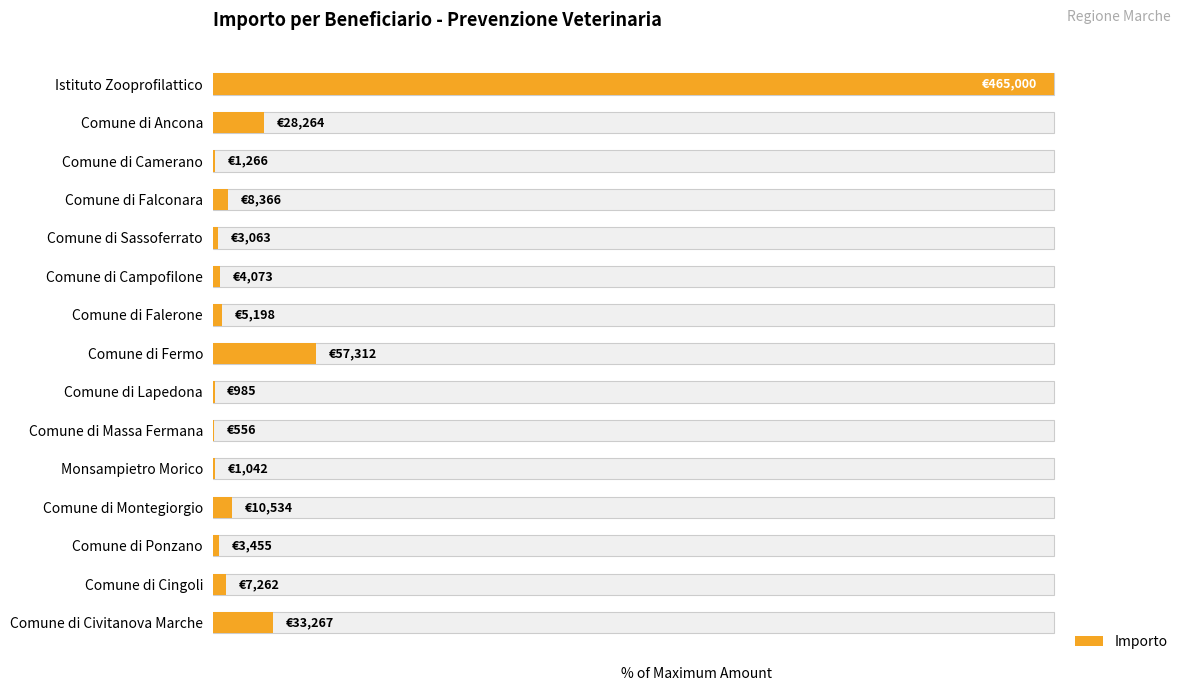

Between Comune di Falerone and Comune di Civitanova Marche, which is larger?

Comune di Civitanova Marche